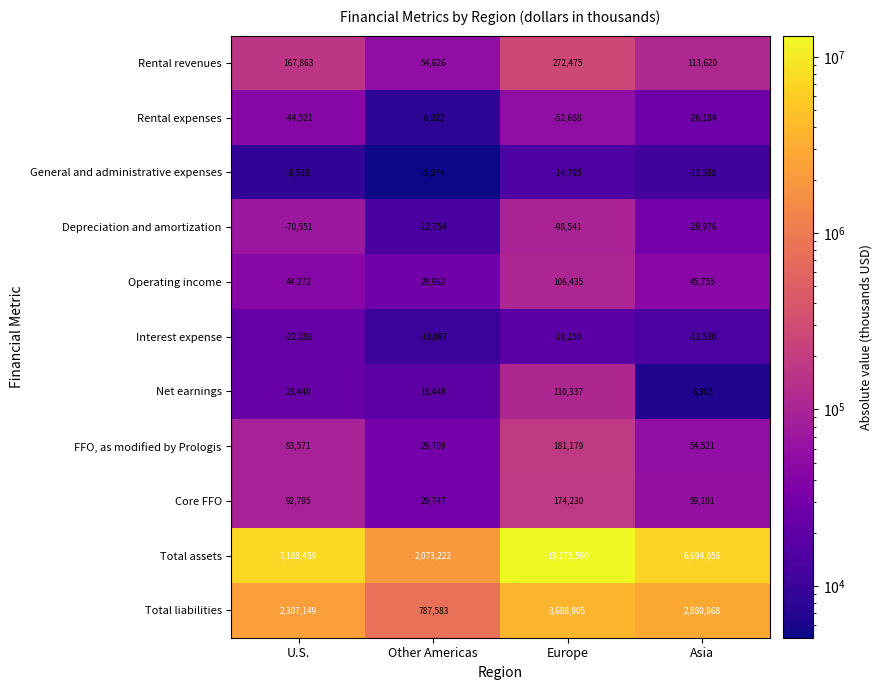

At which label does General and administrative expenses reach its minimum?

Europe